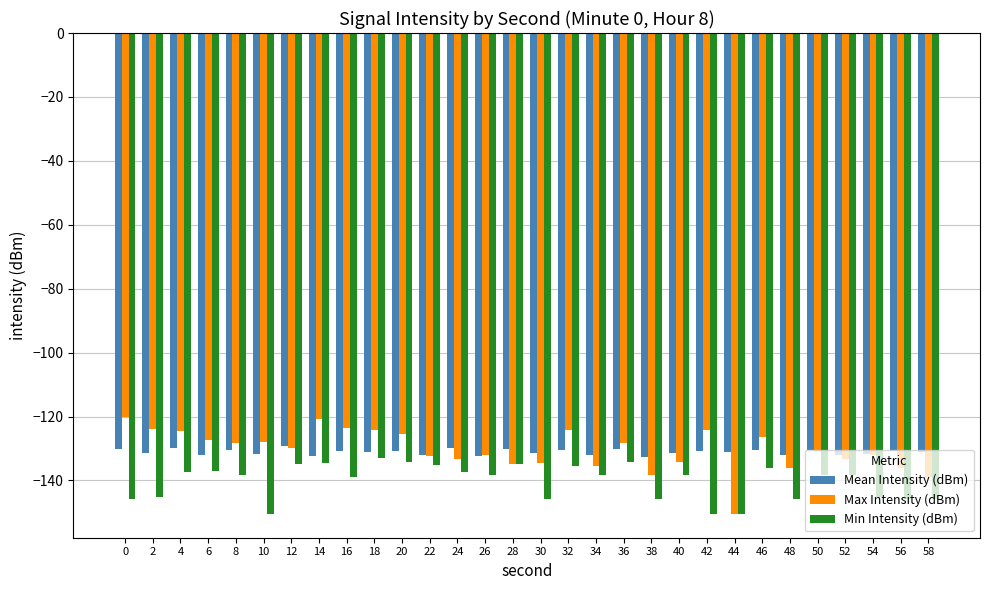

What is the average value of the Mean Intensity (dBm) series?

-131.1